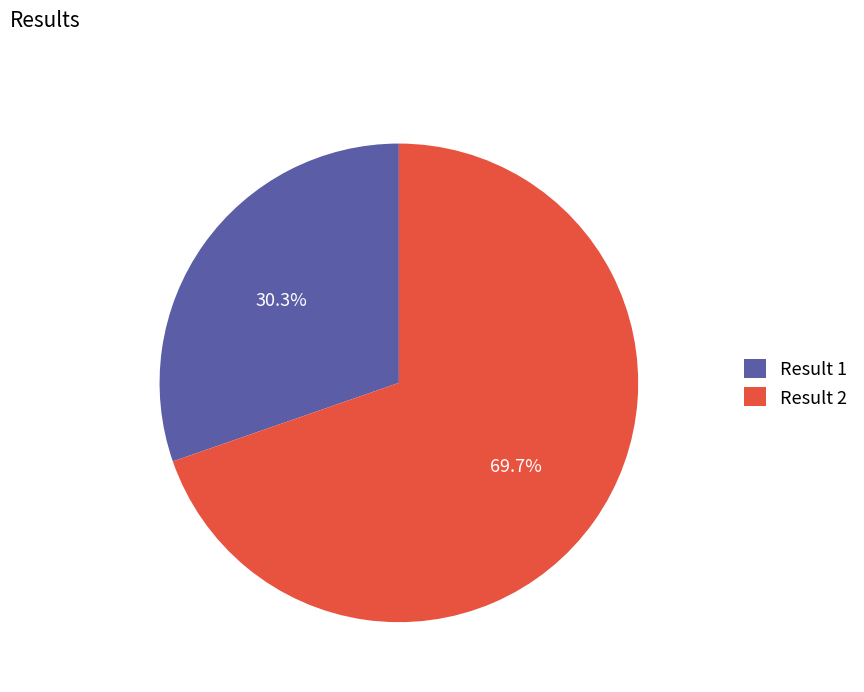

To the nearest percent, what is the combined percentage of Result 1 and Result 2?

100%